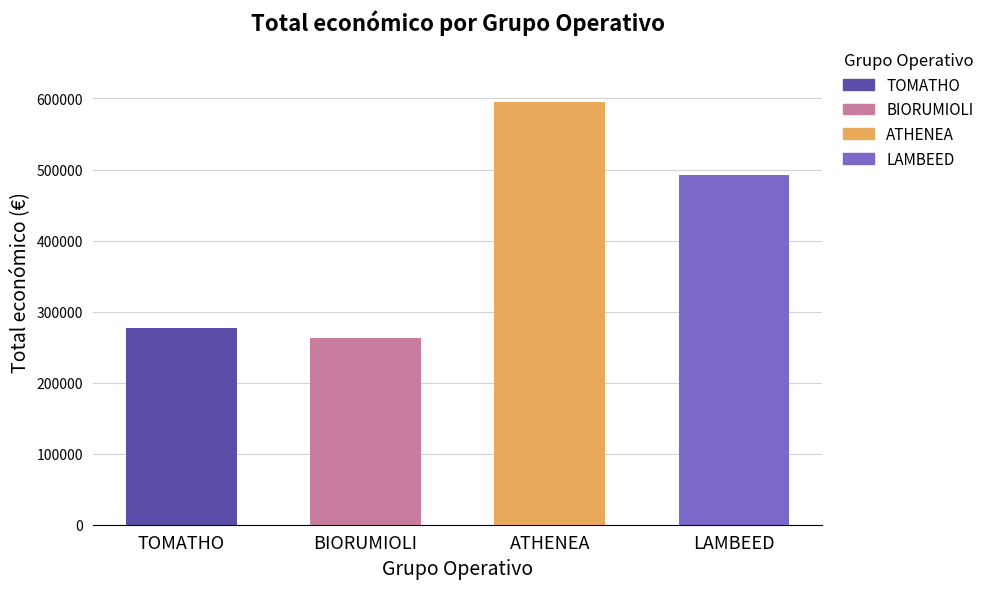

What is the label of the 1st bar from the right?

LAMBEED